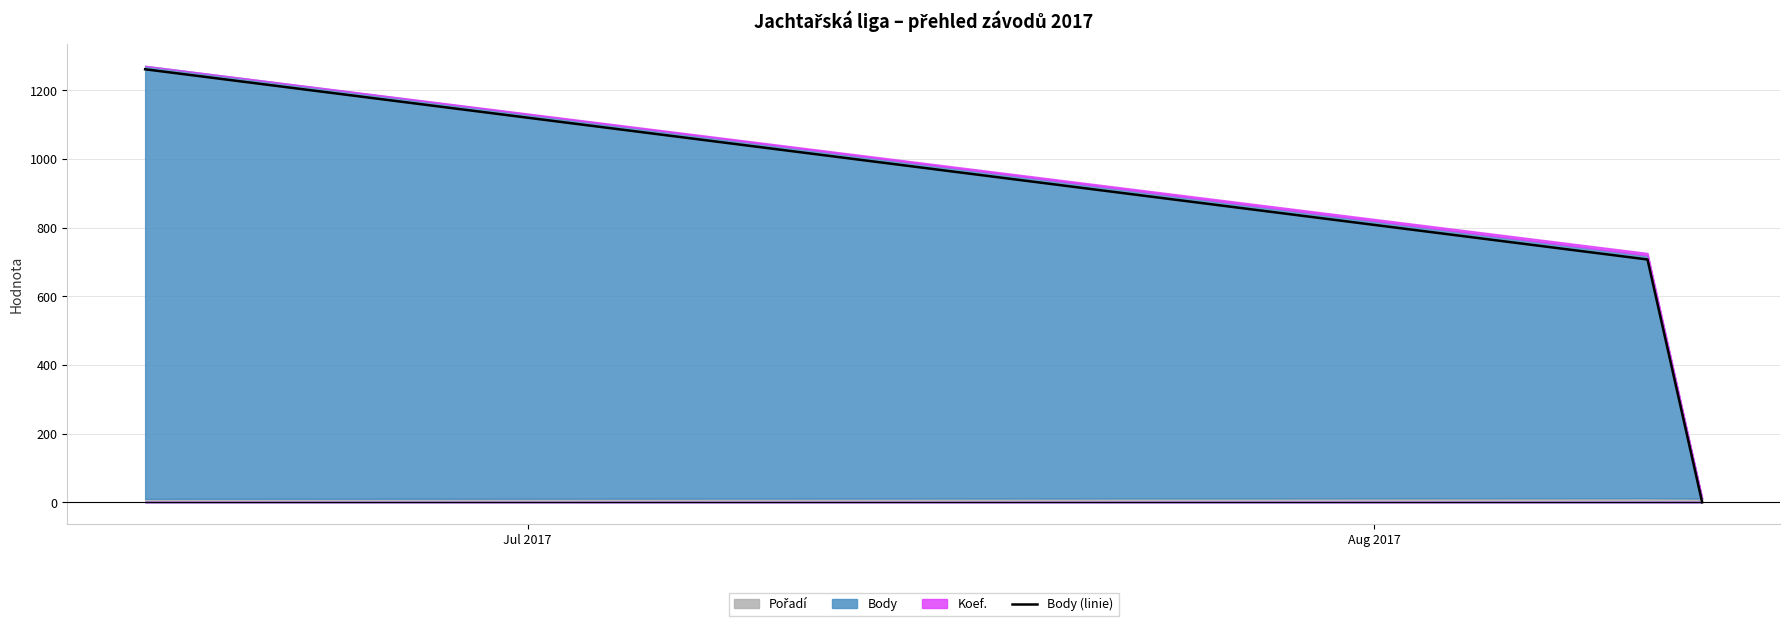

What is the maximum value for Body (linie)?

1261